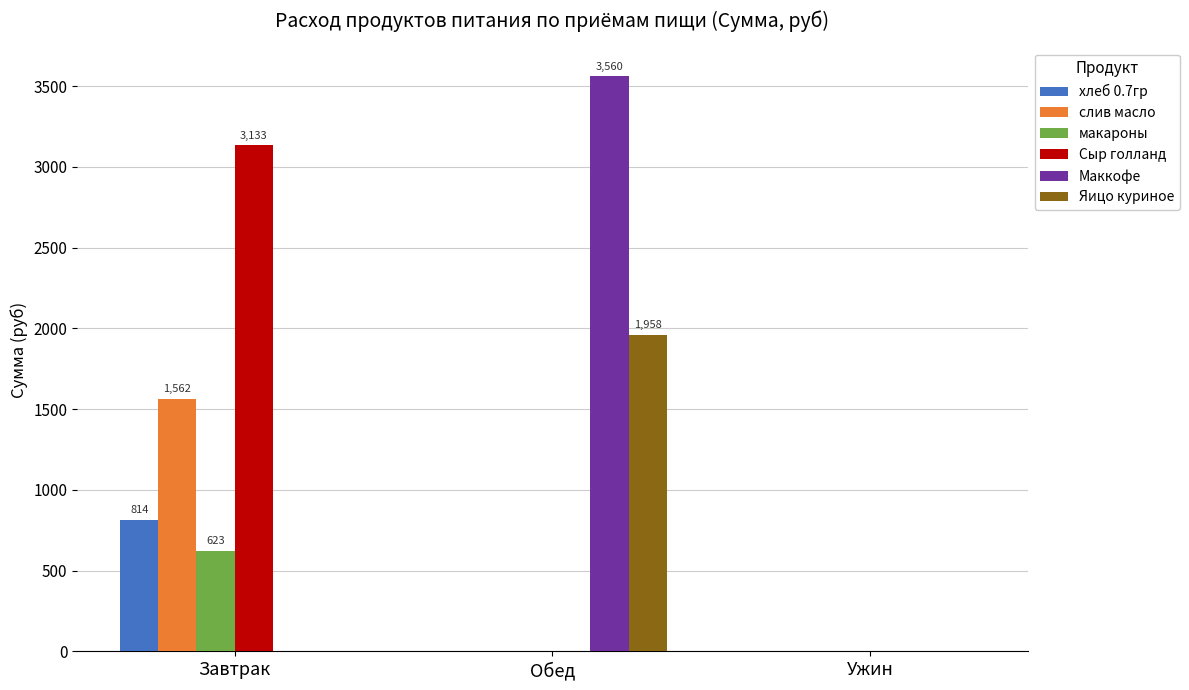

What is the highest value of the Яицо куриное series?

1958.0